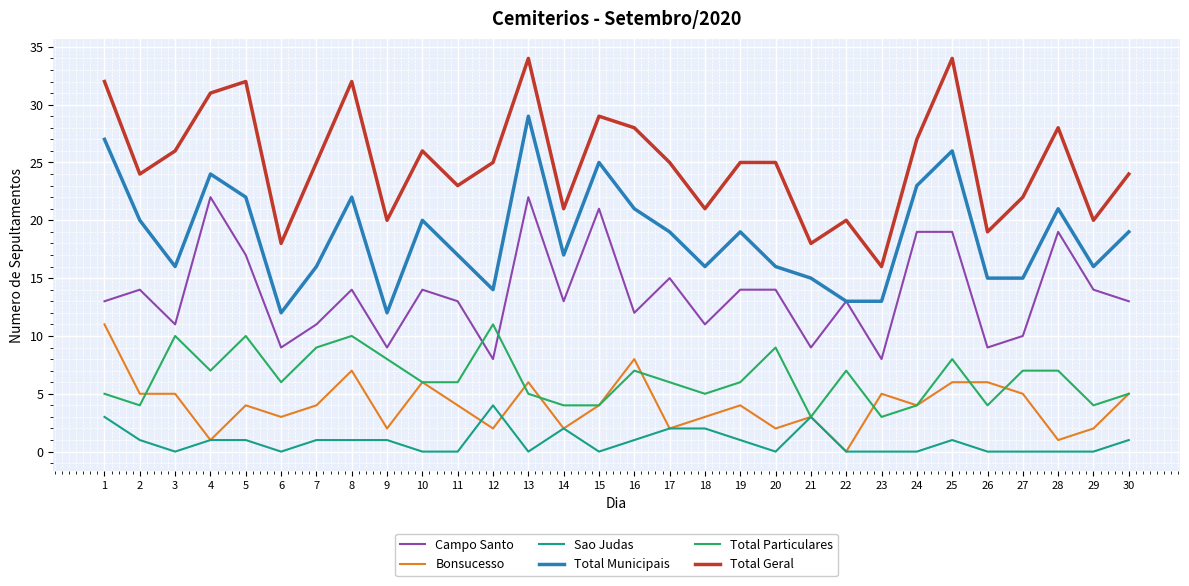

What is the difference between the maximum and second lowest values in the Total Geral series?

16